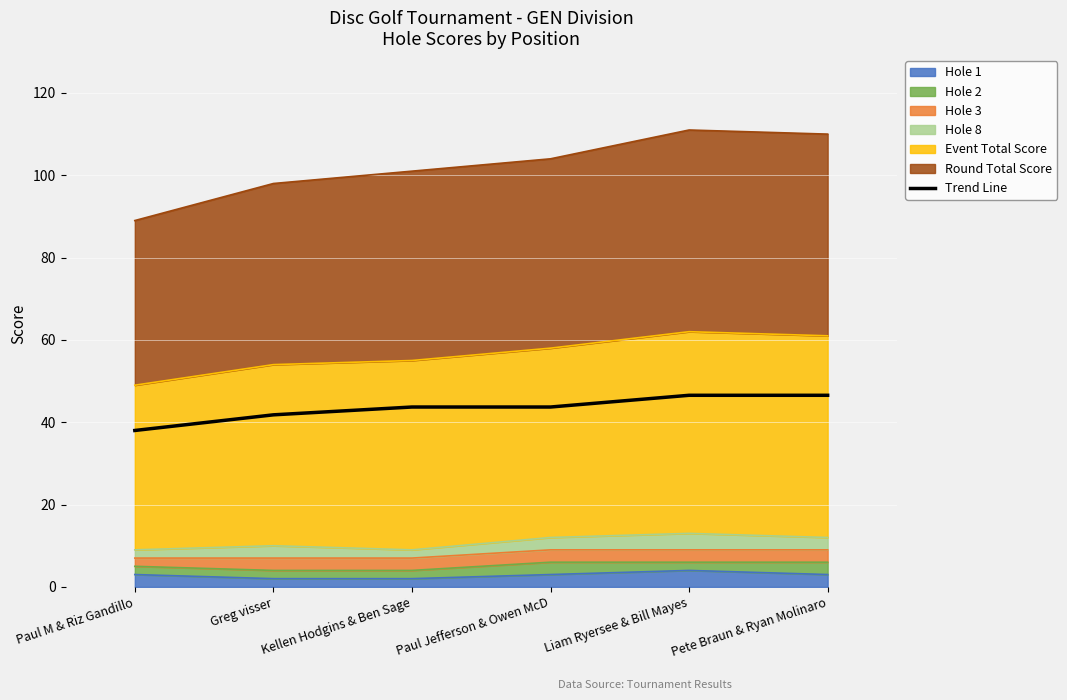

Reading left to right, extract all data points from this chart.

38.0	41.8	43.7	43.7	46.5	46.5